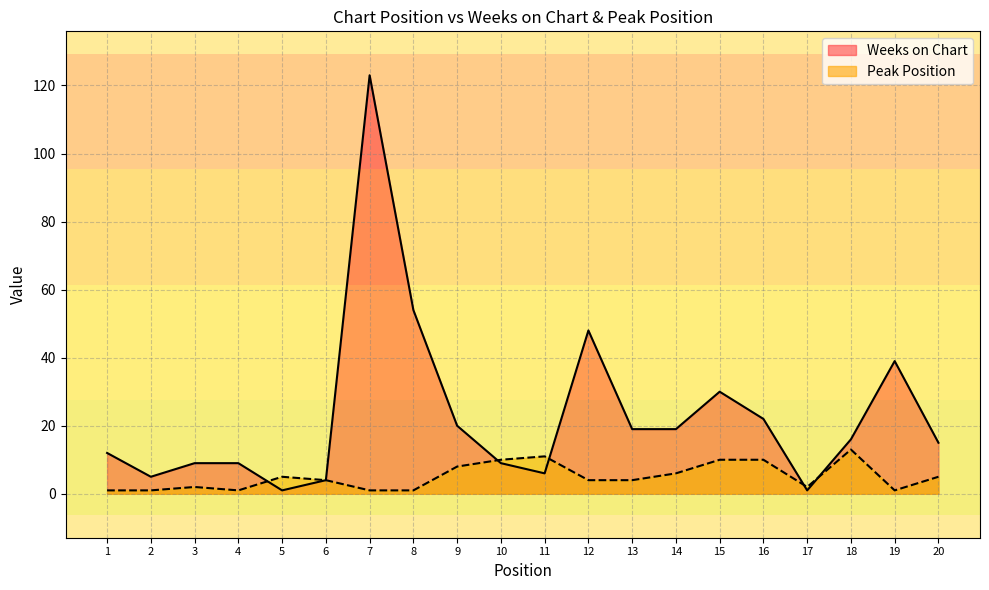

What is the value of the Peak Position point at the 17th from the left?

2